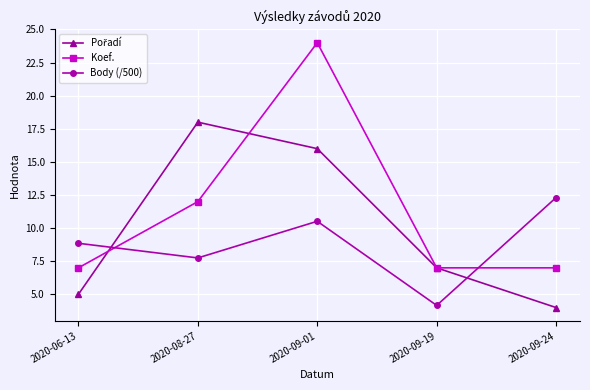

What position from the right is 2020-06-13?

5